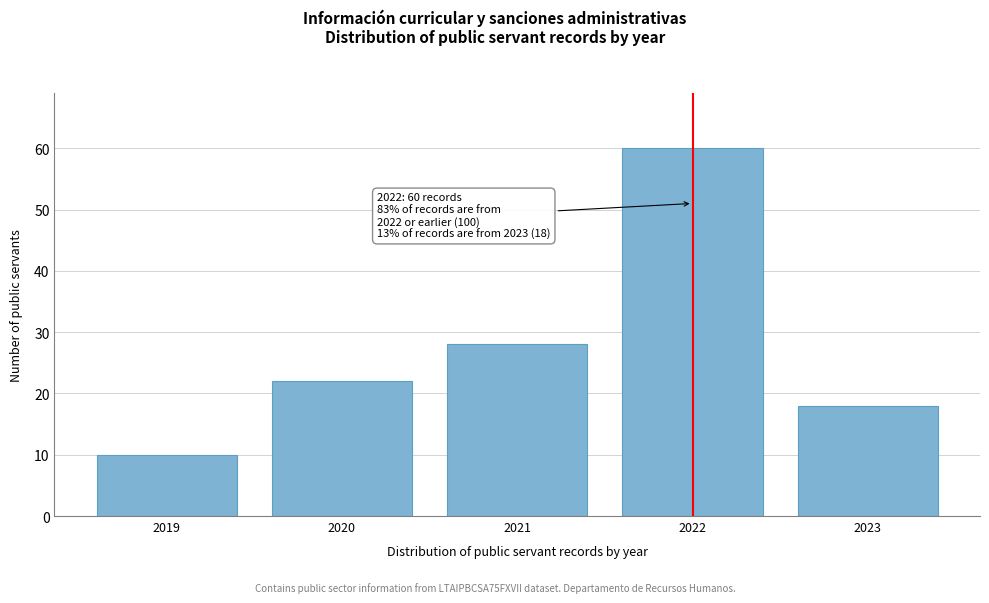

Reading right to left, extract all data points from this chart.

18	60	28	22	10